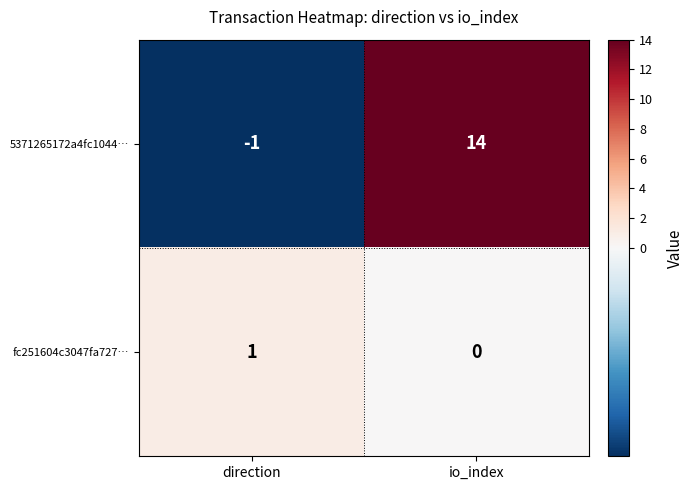

The value of 5371265172a4fc1044… at io_index is 14. True or false?

True